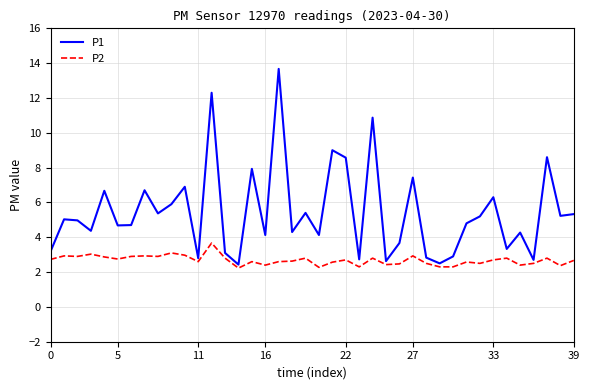

What is the smallest value displayed?

2.2